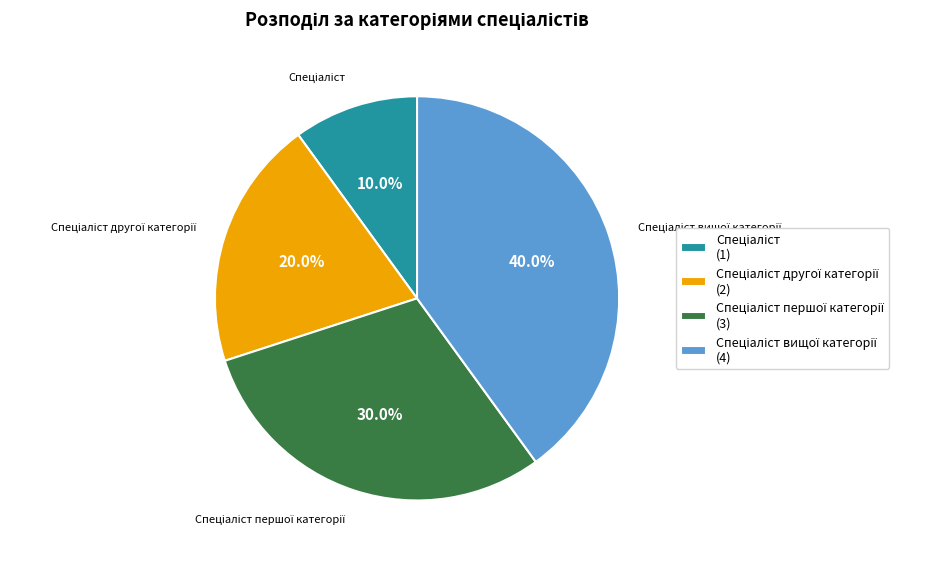

Does any single category account for the majority?

No